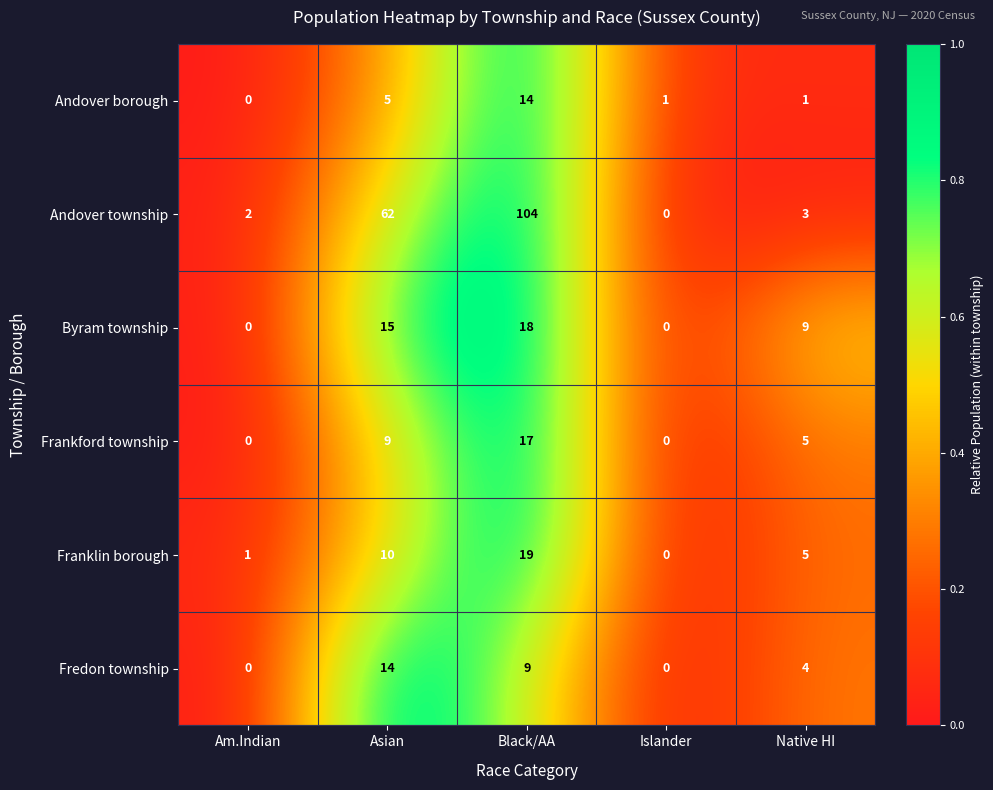

At which label does Frankford township reach its peak?

Black/AA